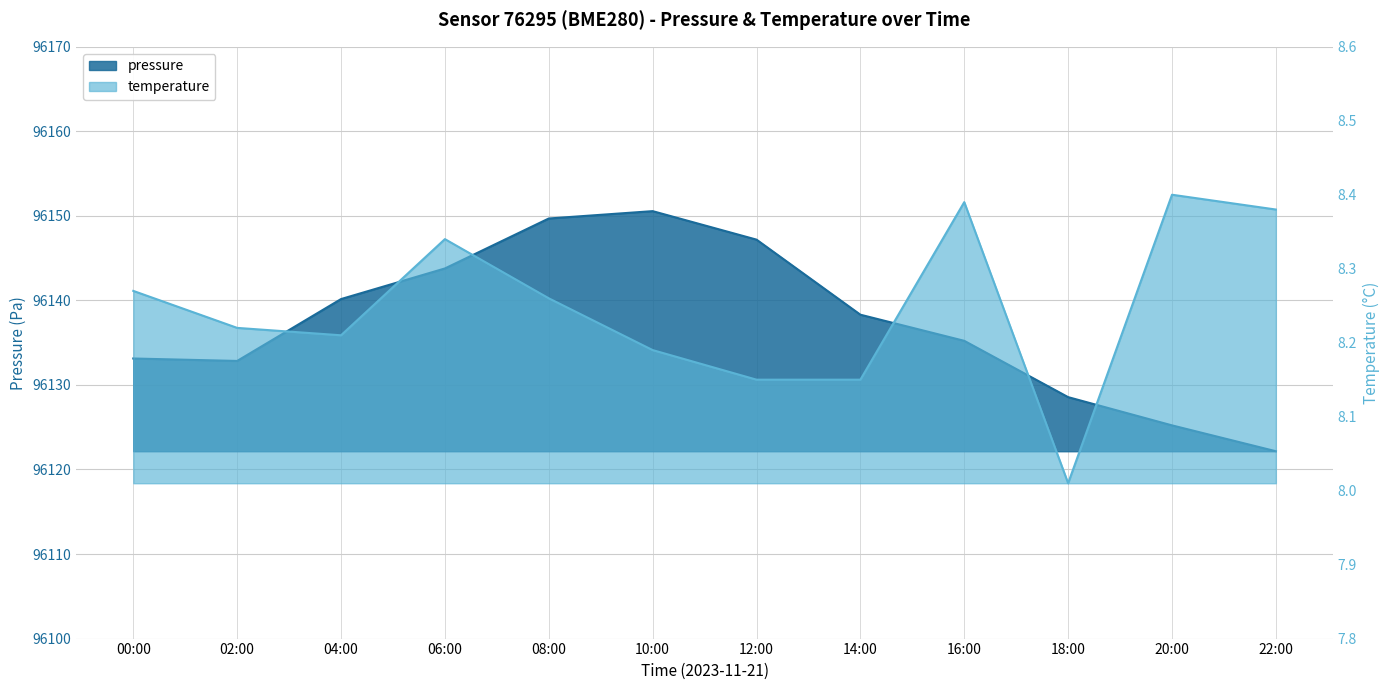

At which category is the sum across all series the highest?

10:00